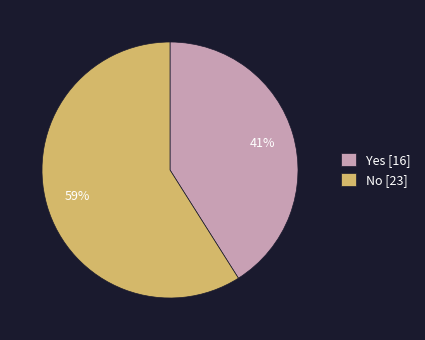

True or false: Yes accounts for 41% of the total.

True